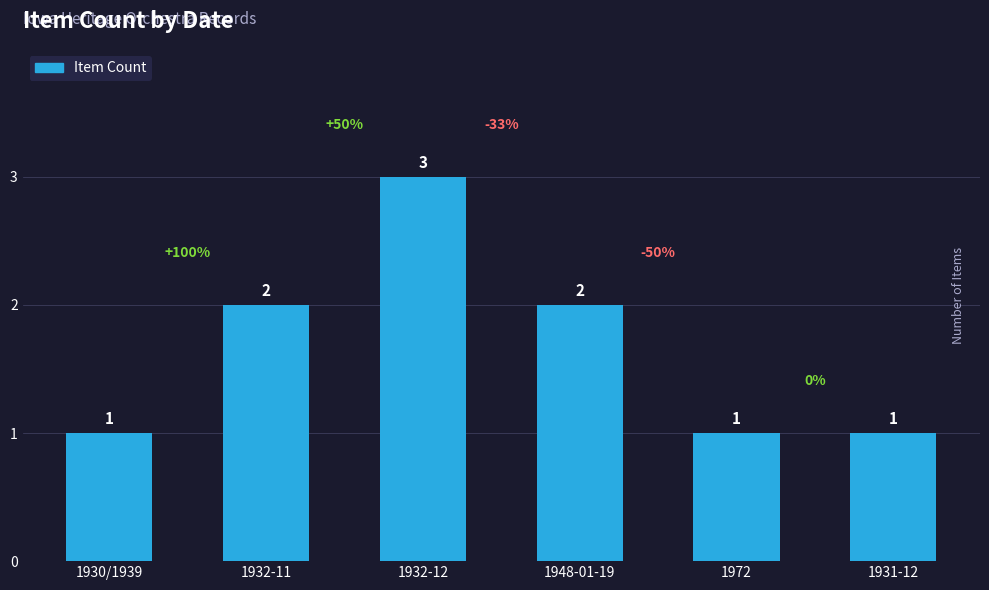

Reading right to left, list all the values displayed in this chart.

1931-12=1	1972=1	1948-01-19=2	1932-12=3	1932-11=2	1930/1939=1